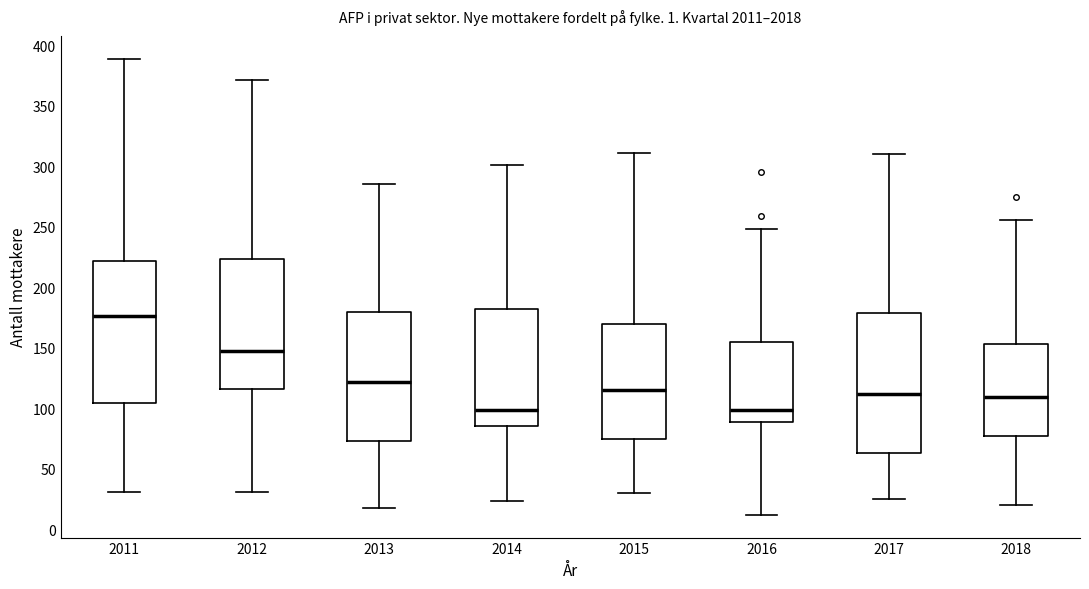

Where is the upper edge of the box at x = 2018 on the y-axis? The values are not printed on the chart, so give them approximately, as read against the axis.

155